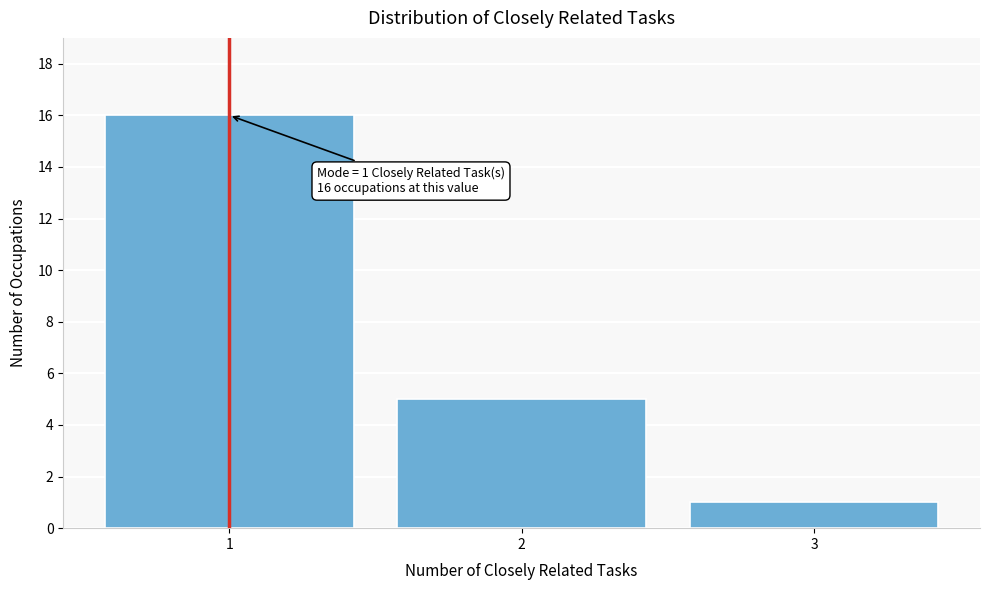

Reading left to right, extract all data points from this chart.

1=16	2=5	3=1